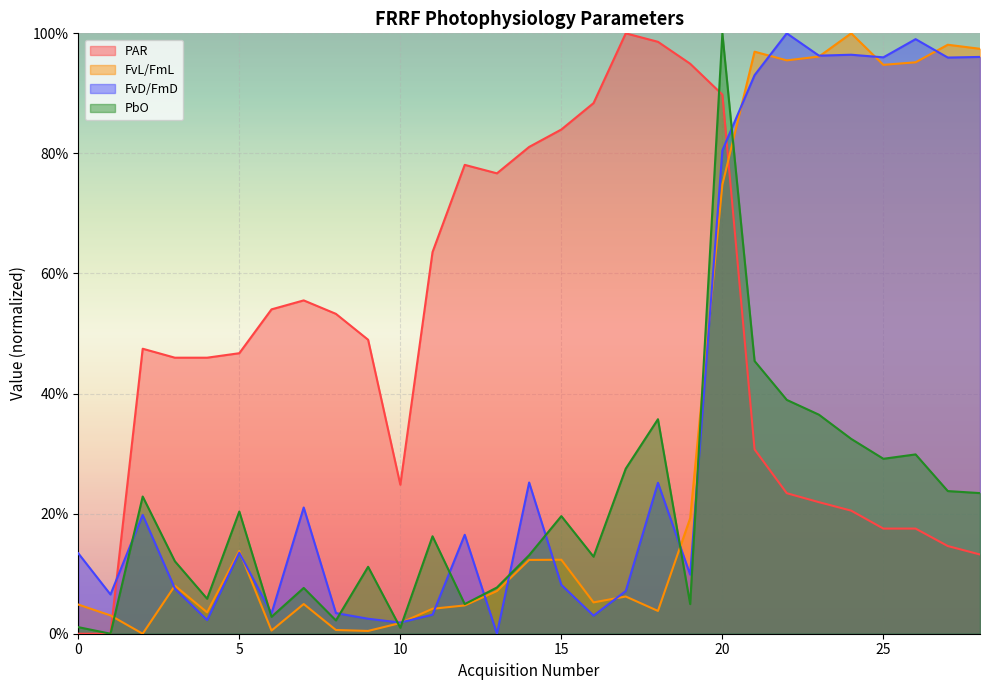

At which label is PbO closest to 0?

1